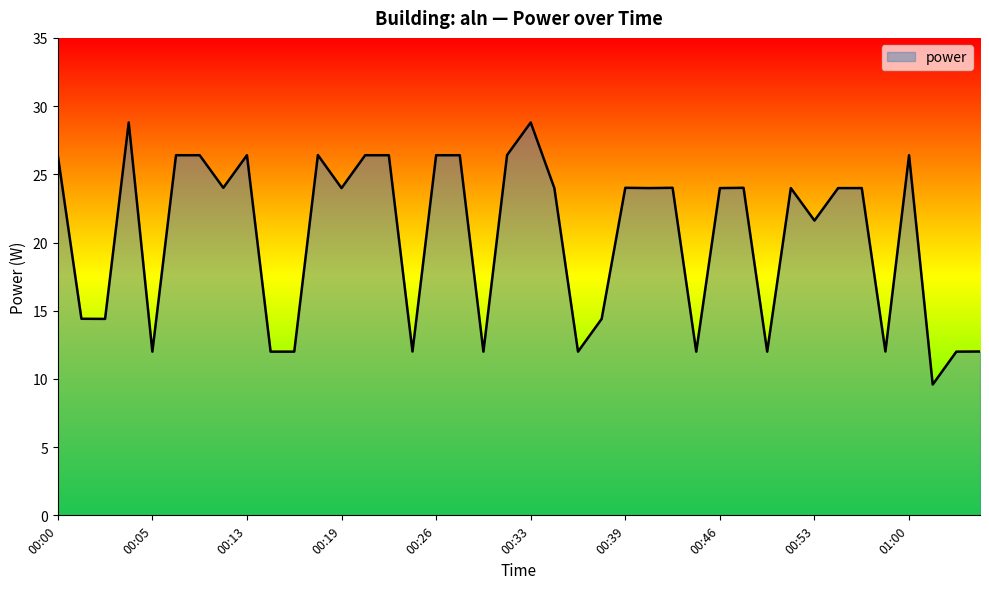

What is the greatest value displayed?

28.8